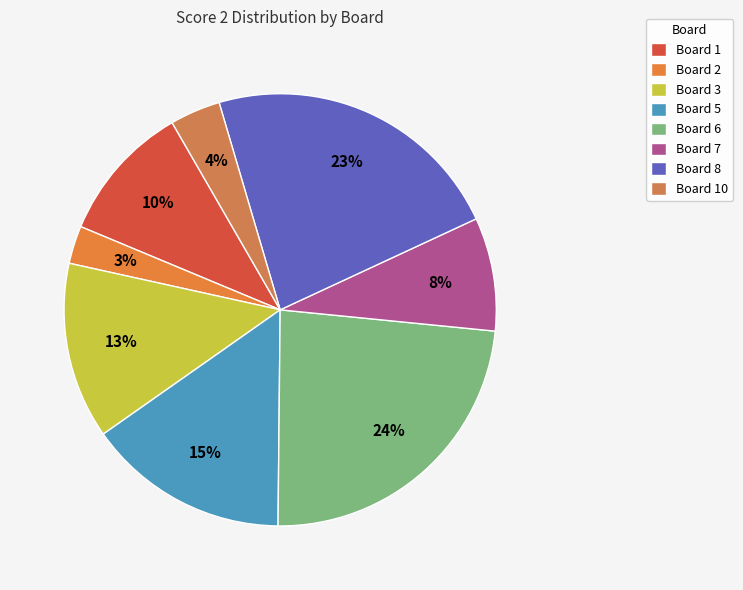

To the nearest percent, what portion does Board 8 represent?

23%